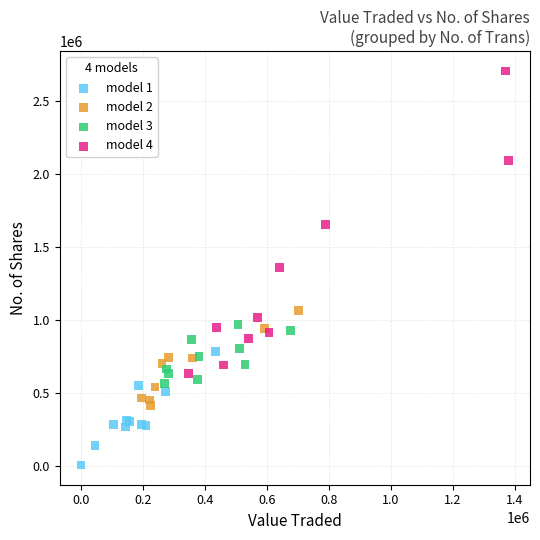

What are all the series names shown in the legend?

model 1, model 2, model 3, model 4